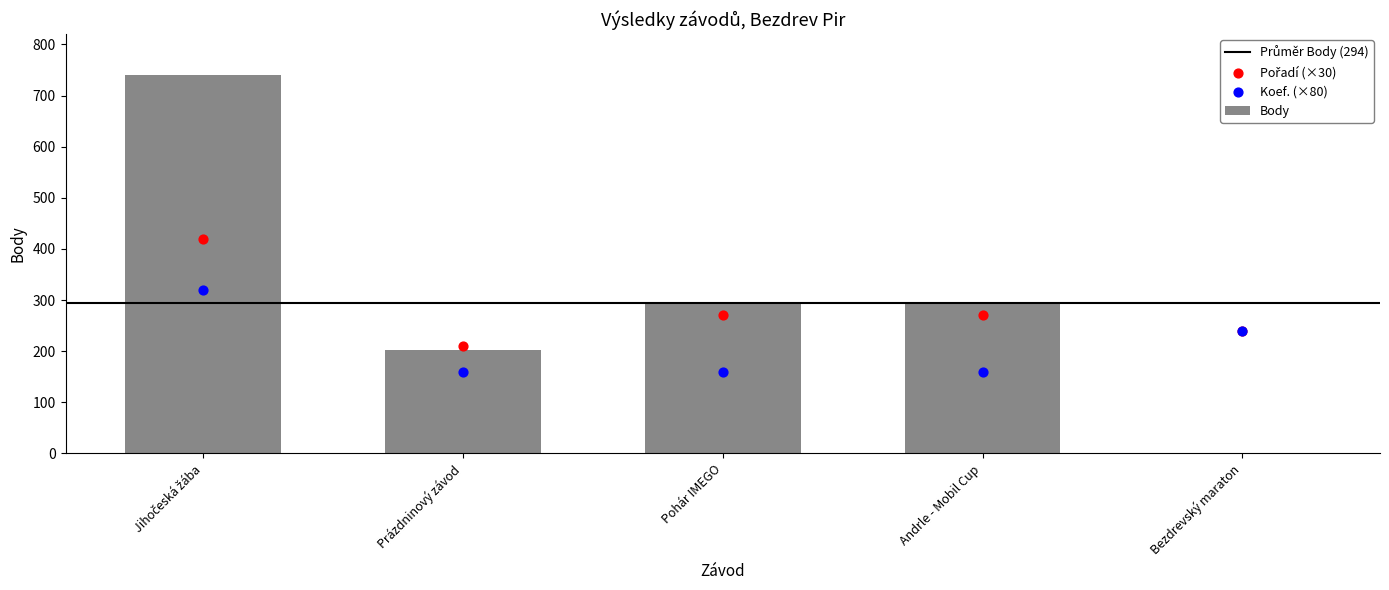

At which category is the sum across all series the highest?

Jihočeská žába